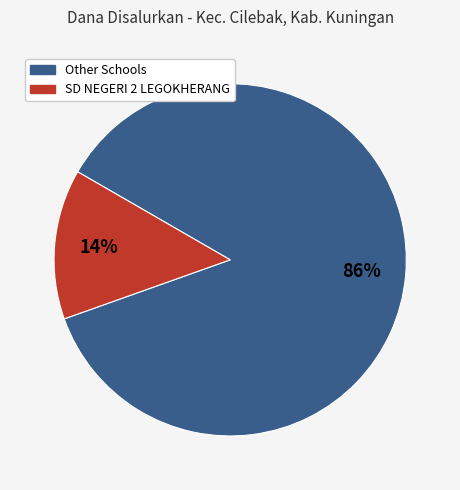

Is there any slice that represents more than half of the pie?

Yes